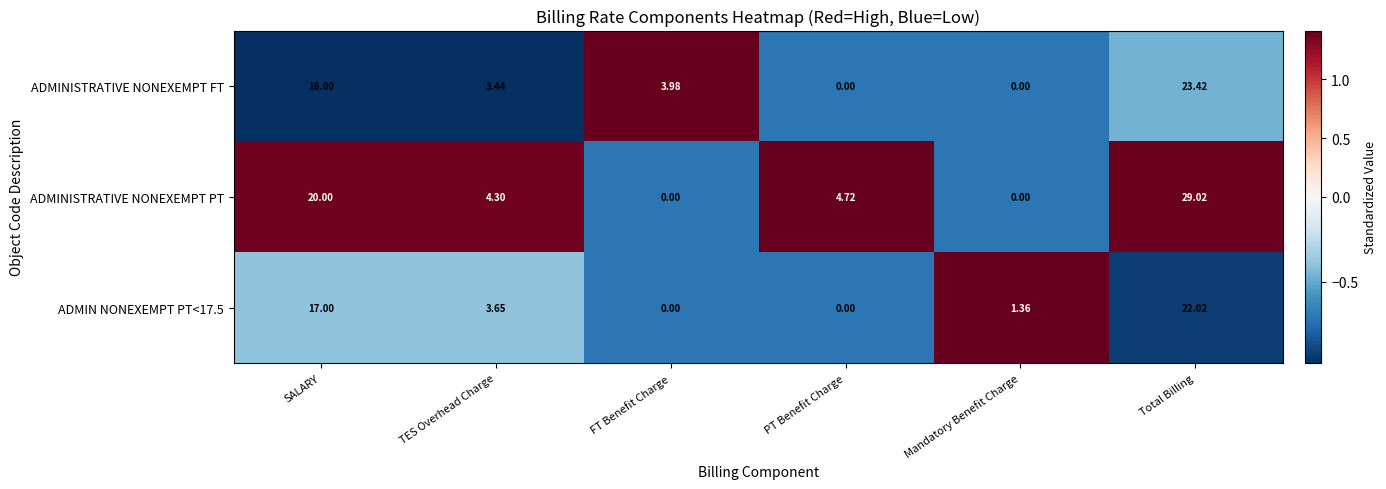

What is the difference between the highest and lowest values at TES Overhead Charge?

0.9